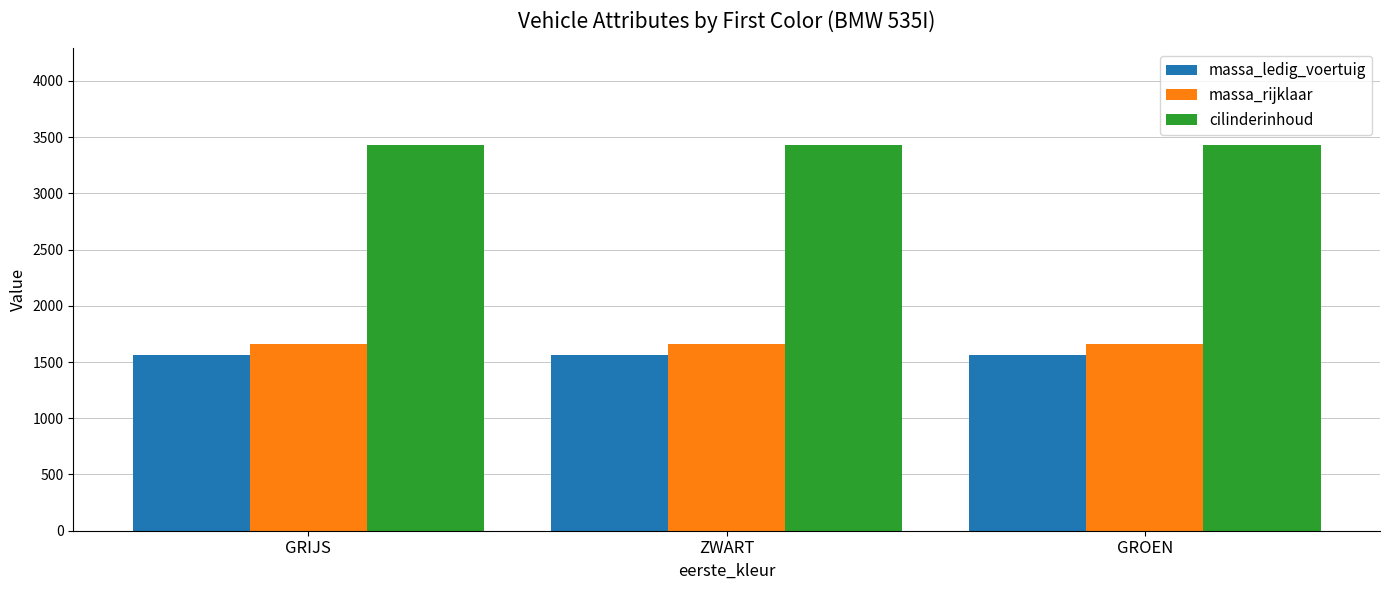

The massa_rijklaar series shows 1662 at GROEN. True or false?

True